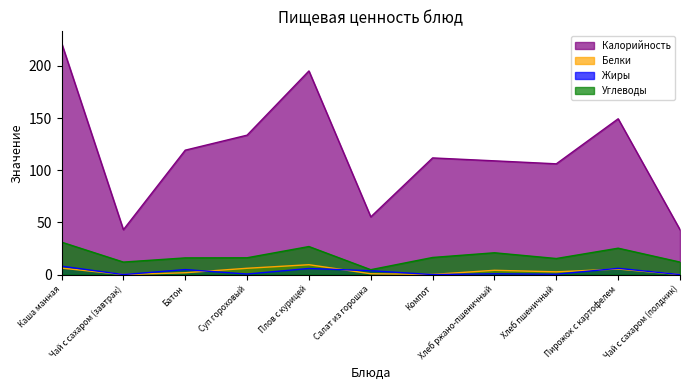

What position from the left is Пирожок с картофелем?

10